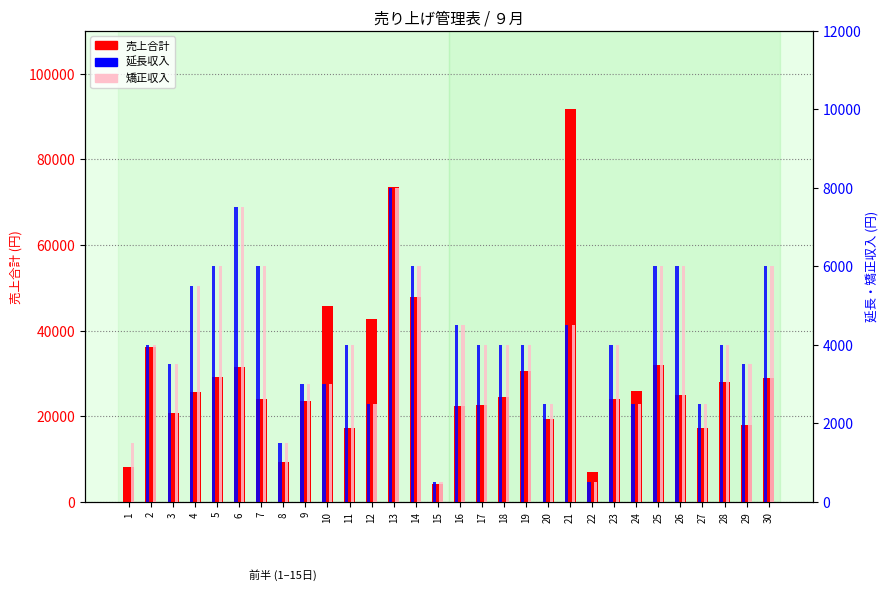

What is the difference between the highest and lowest values at 2?

32100